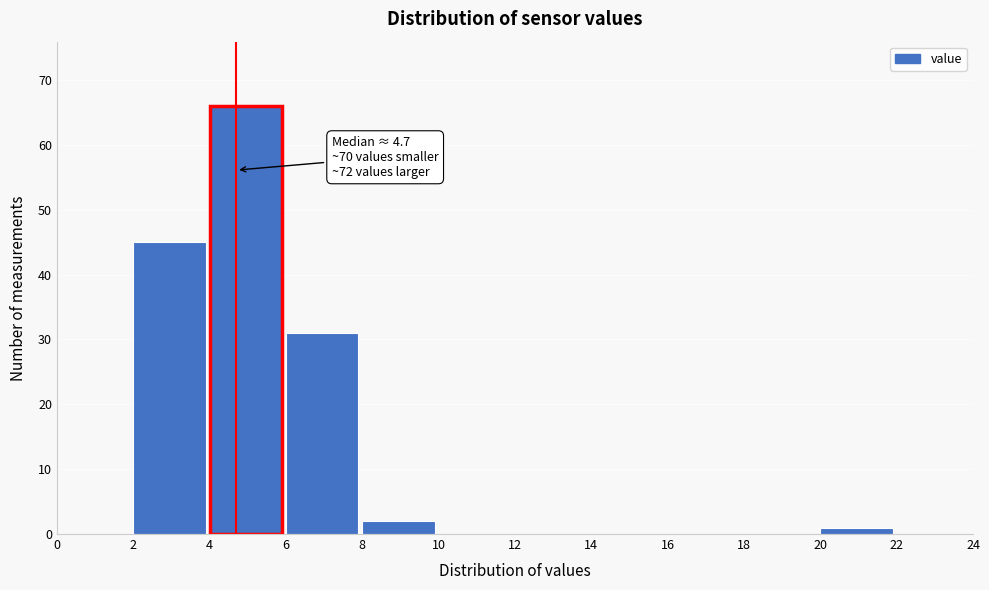

Over which range of the x-axis is the bar tallest?

4 to 6